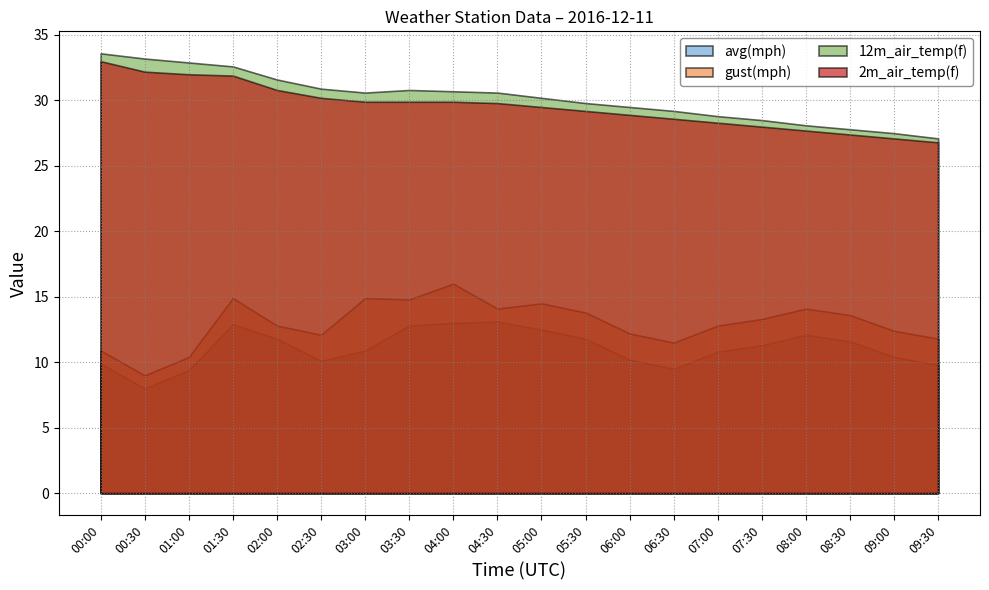

How many lines are shown in the chart?

4